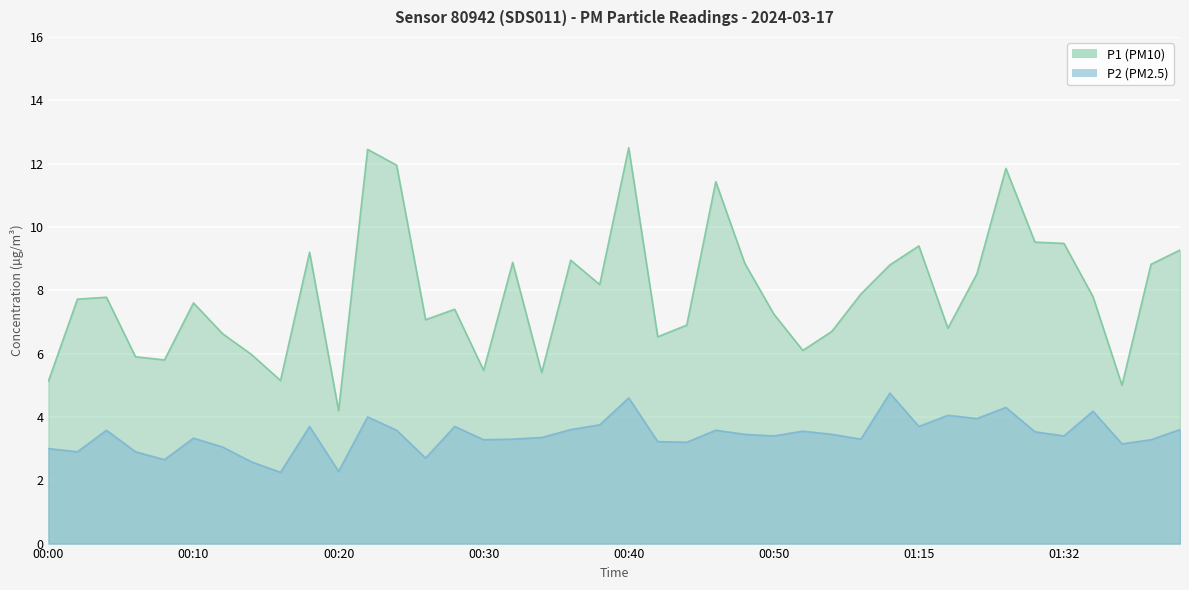

Which series has the largest total across all categories?

P1